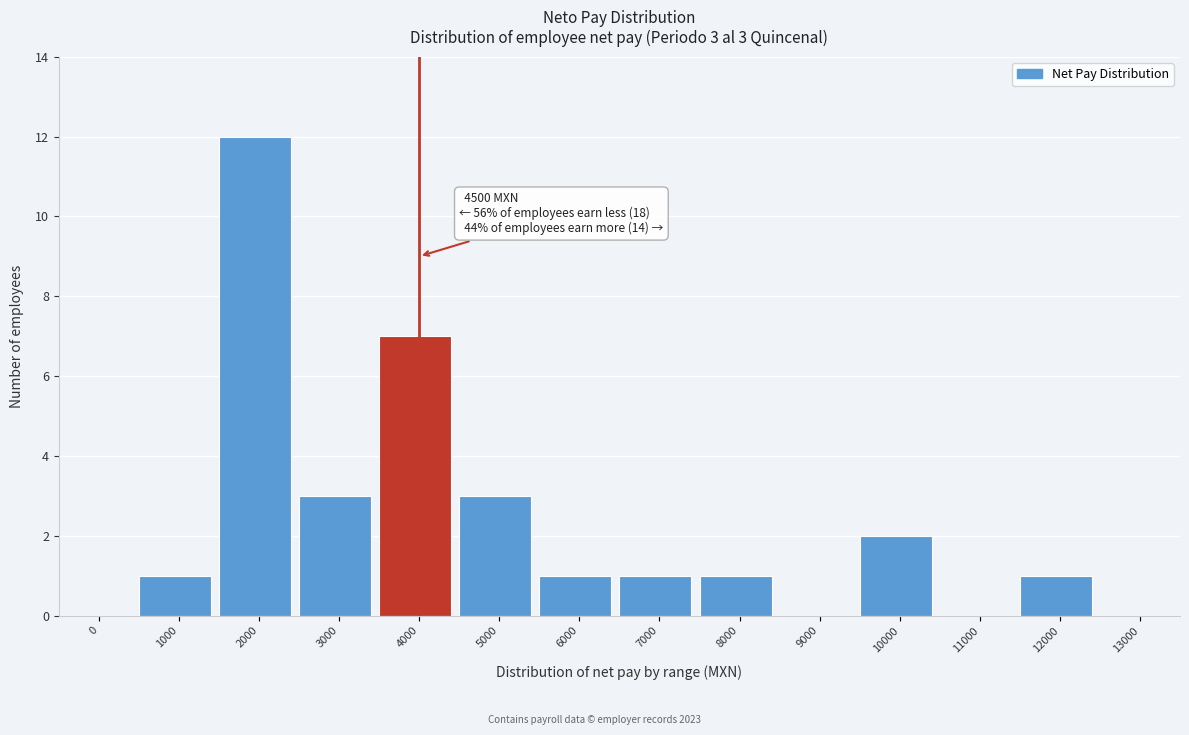

Reading right to left, transcribe all the data shown in this chart.

13000=0	12000=1	11000=0	10000=2	9000=0	8000=1	7000=1	6000=1	5000=3	4000=7	3000=3	2000=12	1000=1	0=0